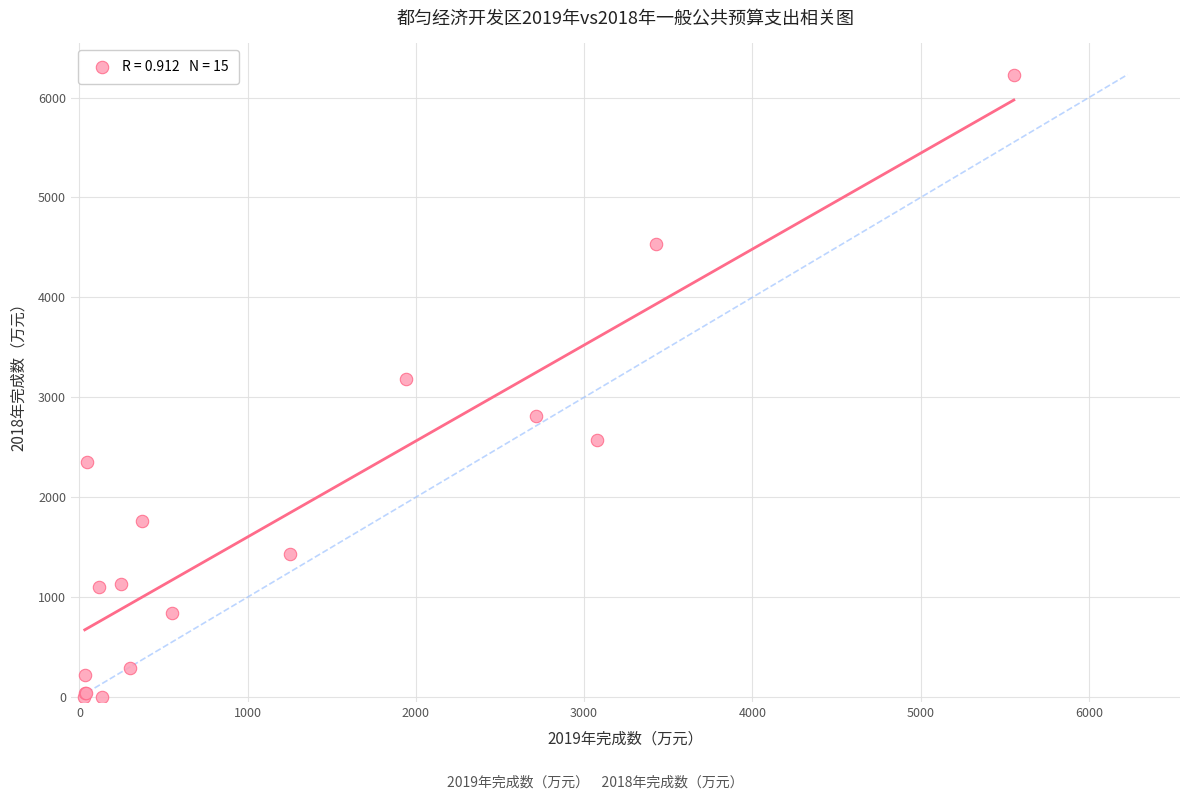

What Y value in the scatter plot is closest to 3115?

3182